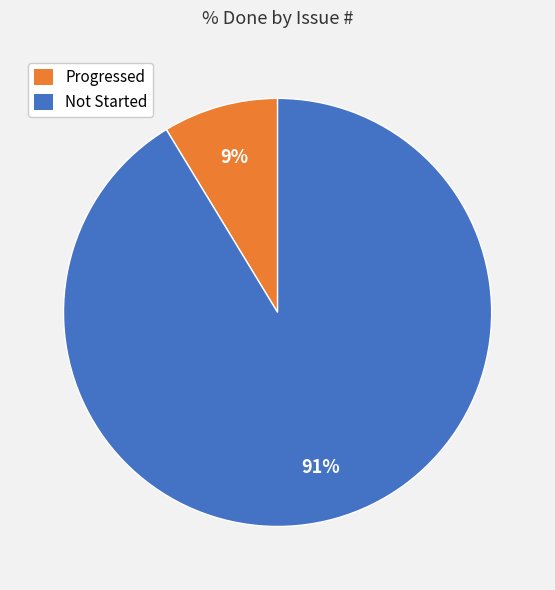

Between Progressed and Not Started, which is larger?

Not Started